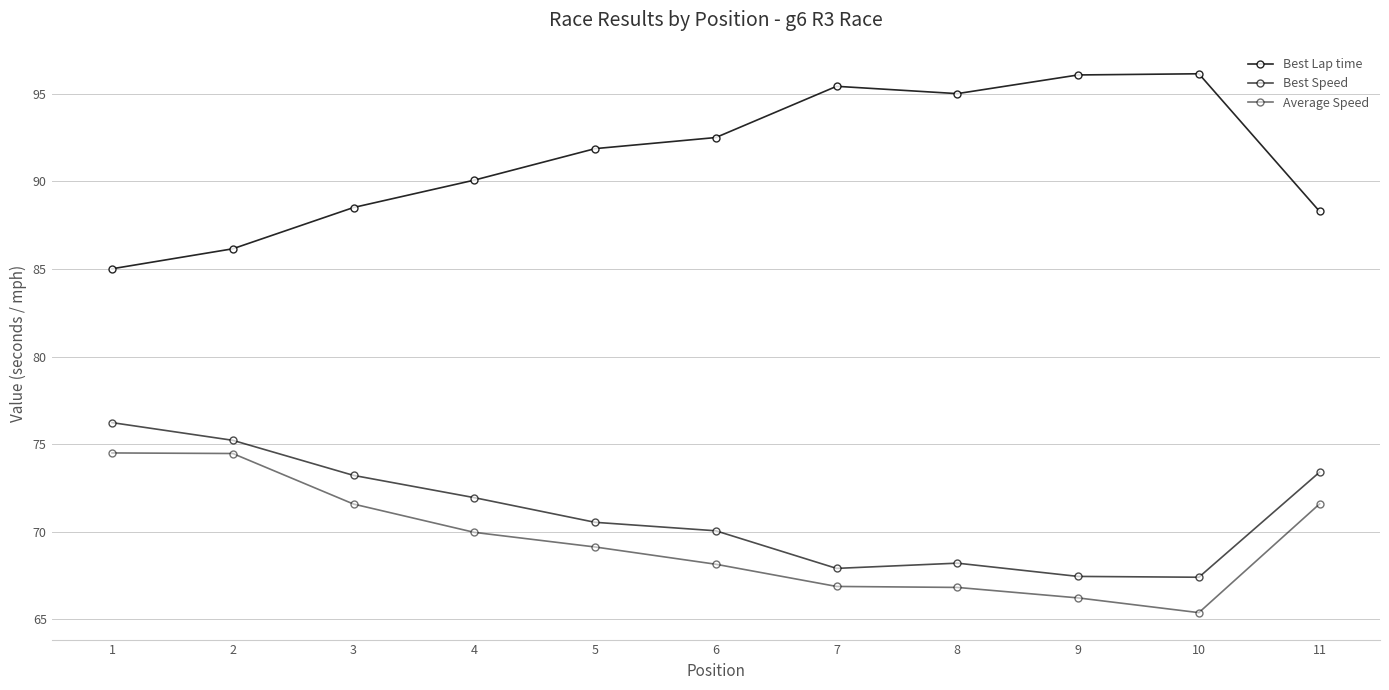

How many lines are shown in the chart?

3